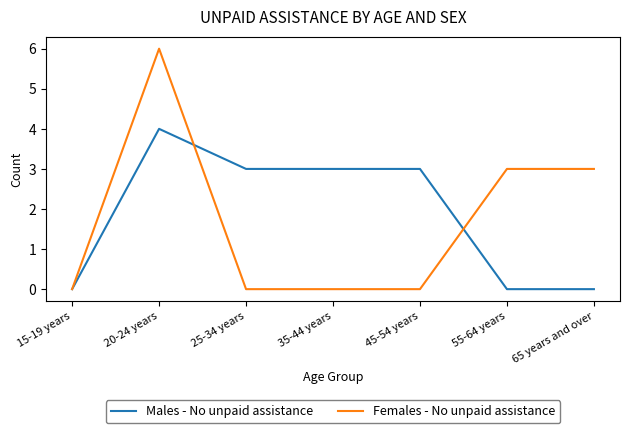

What is the sum of the Males - No unpaid assistance values at 45-54 years and 25-34 years?

6